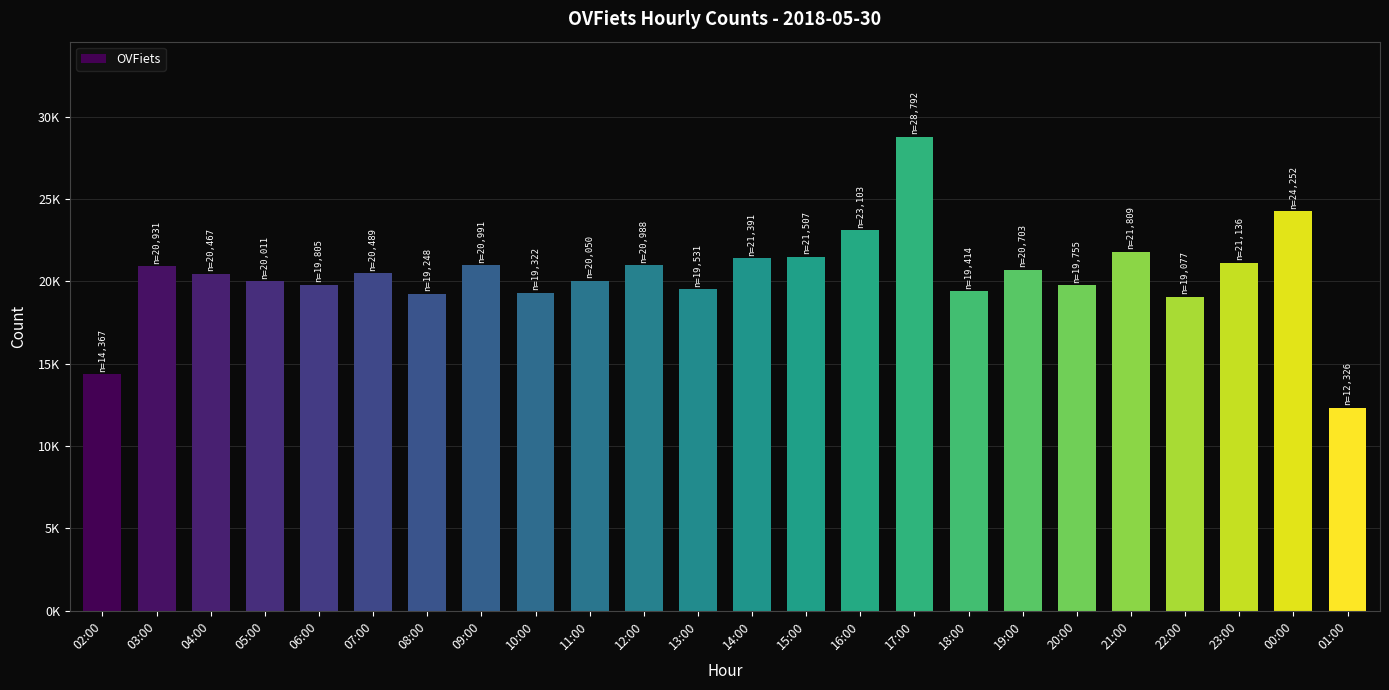

What is the sum of all values?

489465